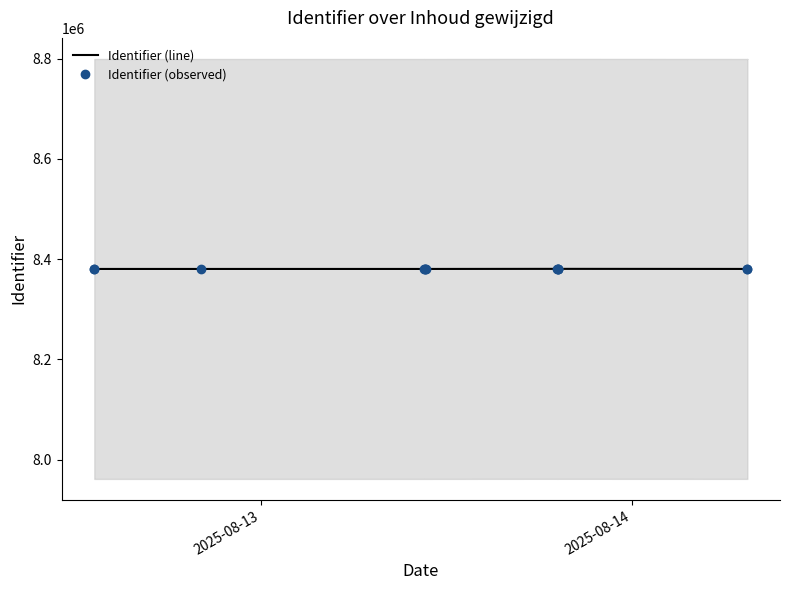

What is the sum of all Identifier (line) values?

108947528